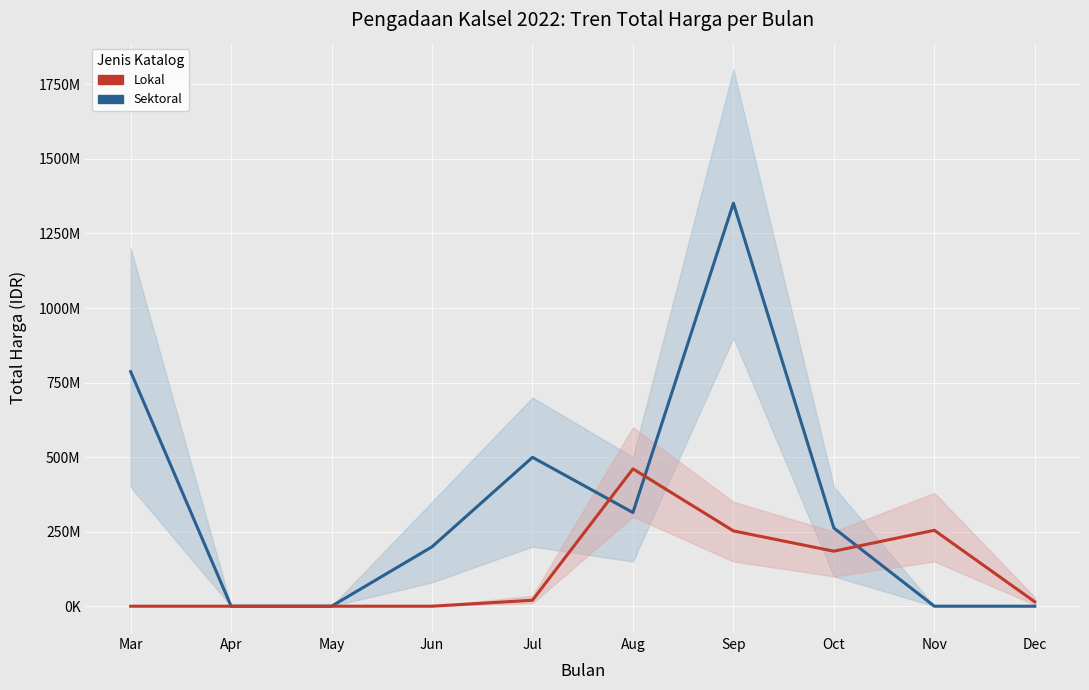

What is the maximum value for Lokal?

460615000